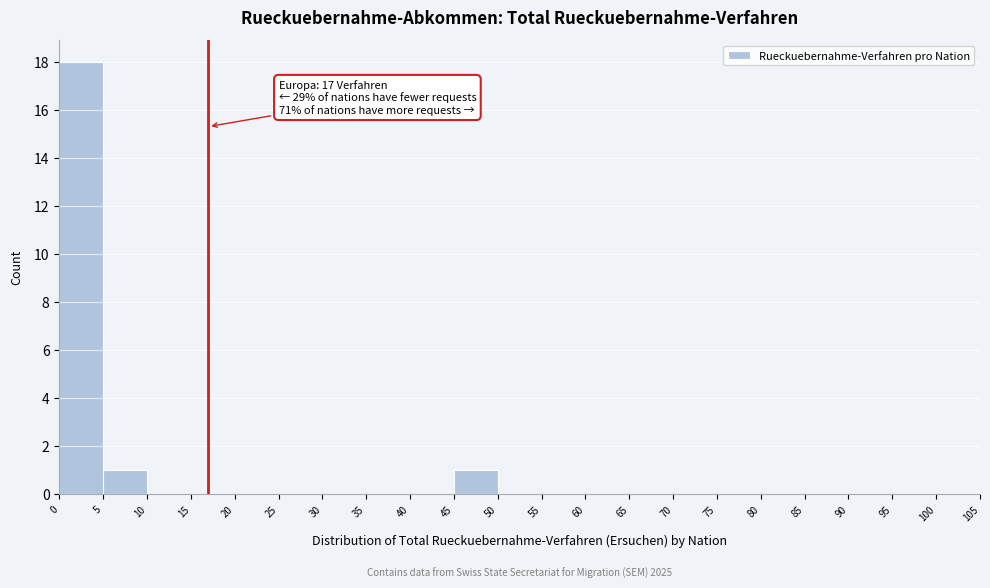

Over which range of the x-axis is the bar tallest?

0 to 5